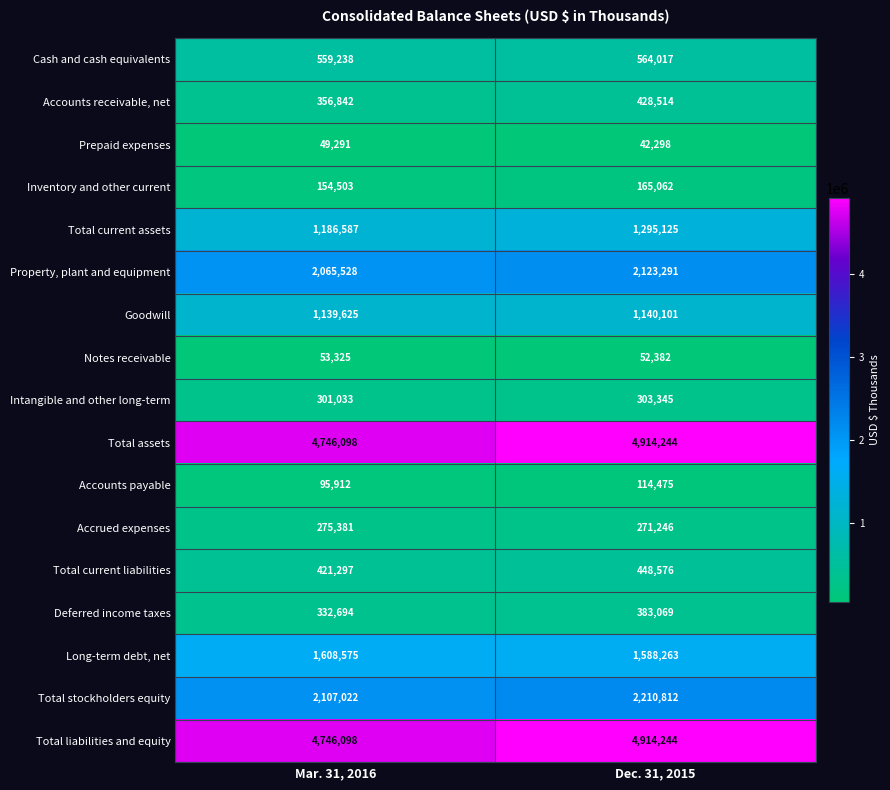

At how many categories does at least one series exceed 3185836?

2